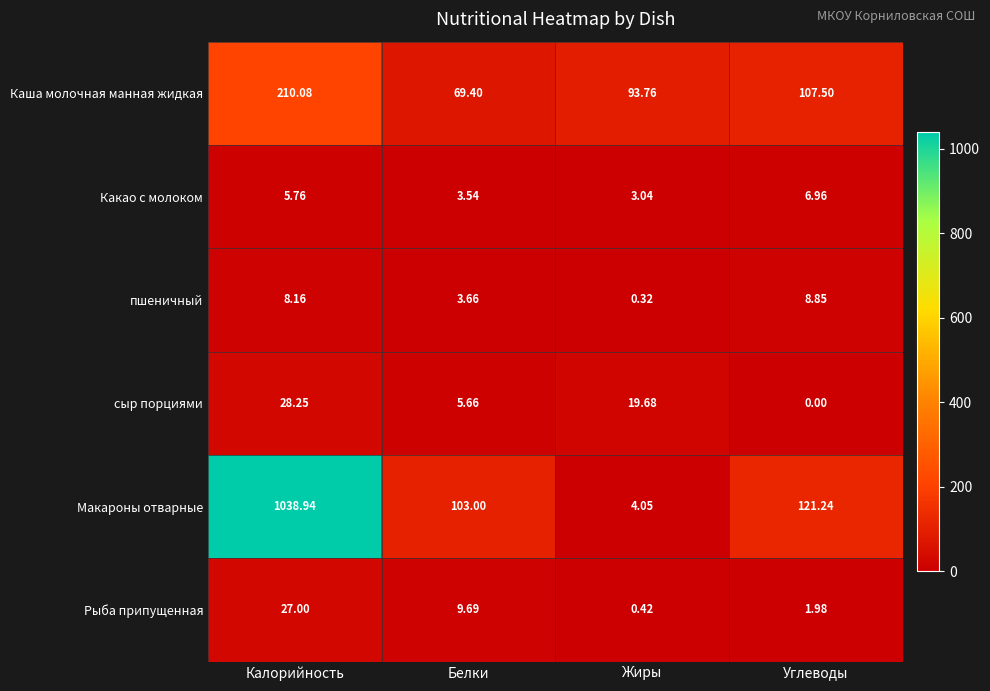

List the series in order of their peak value, lowest first.

Какао с молоком, пшеничный, Рыба припущенная, сыр порциями, Каша молочная манная жидкая, Макароны отварные